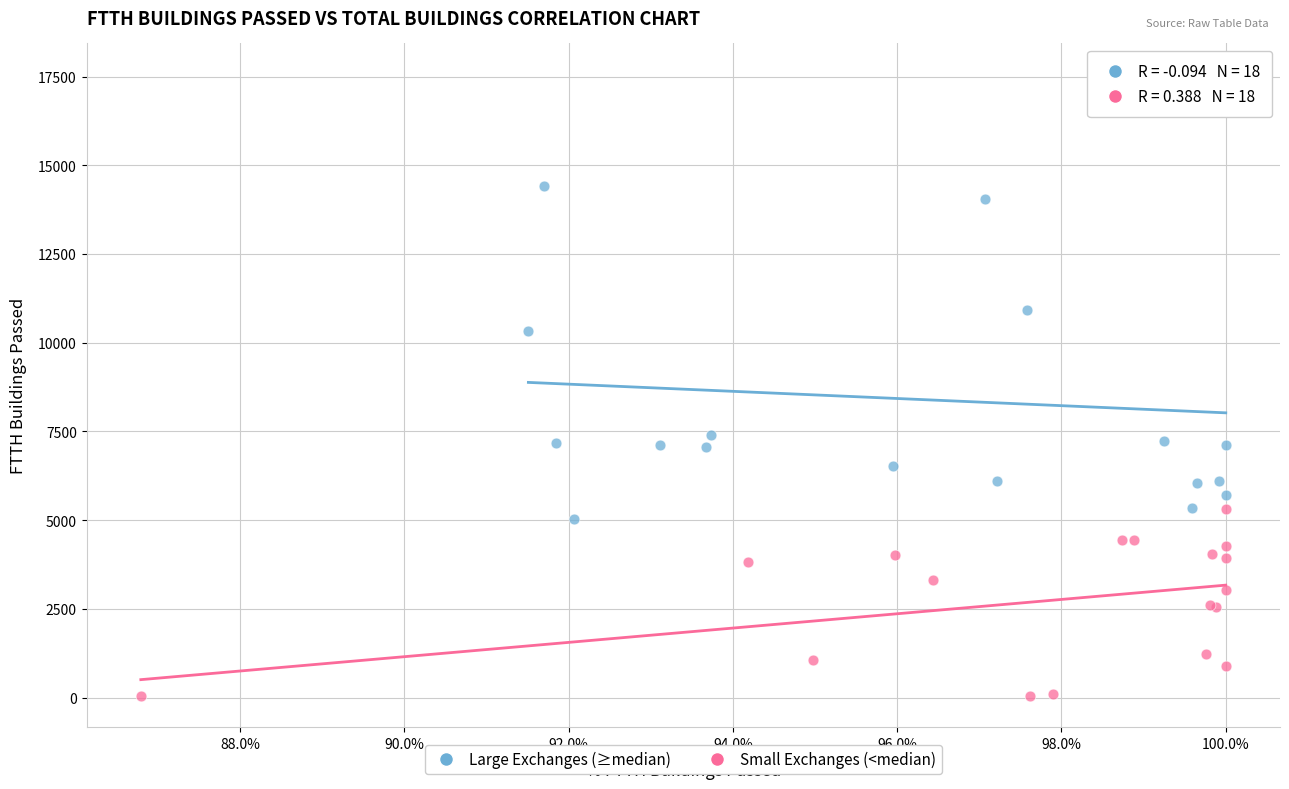

What are all the series names shown in the legend?

Large Exchanges (≥median), Small Exchanges (<median)